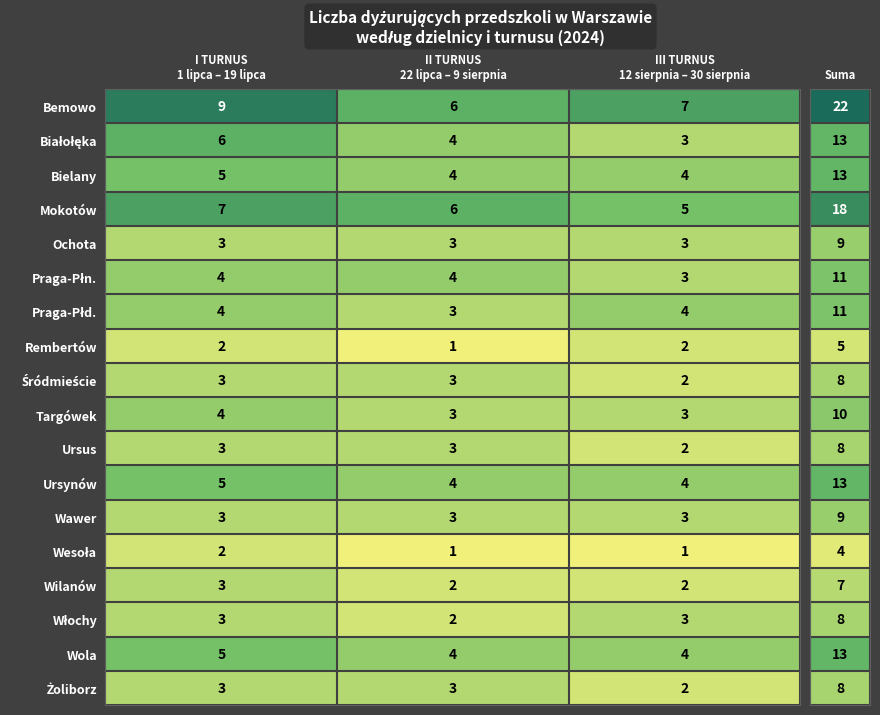

What is the sum of all Wilanów values?

7